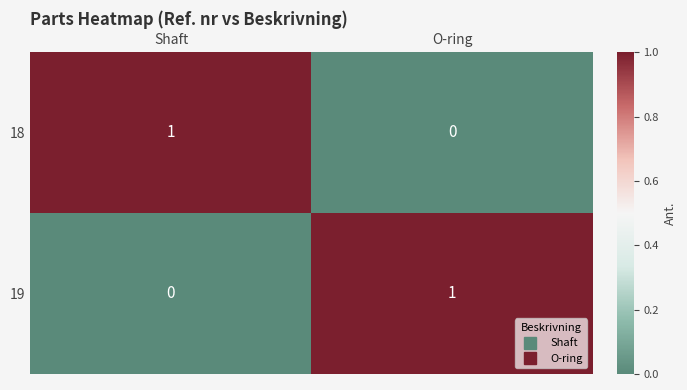

Is the value of 19 at O-ring greater than the value of 18 at O-ring?

Yes